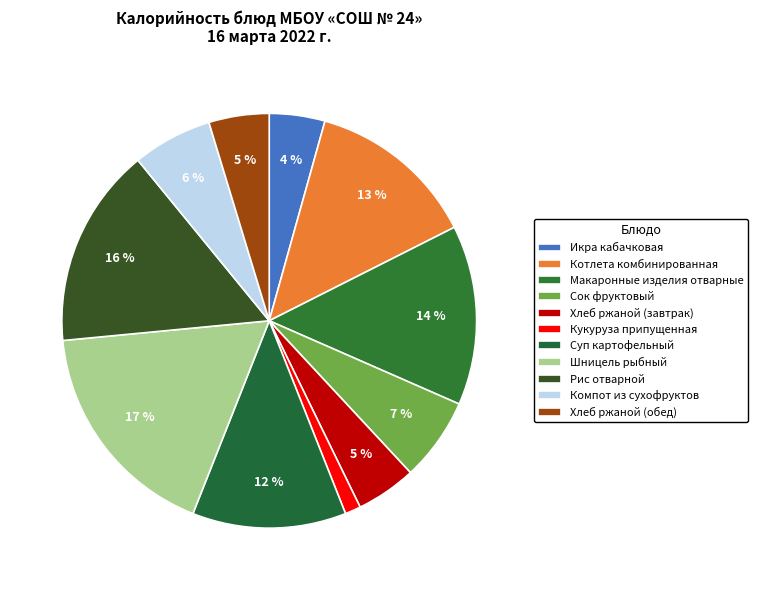

Between Кукуруза припущенная and Суп картофельный, which is larger?

Суп картофельный